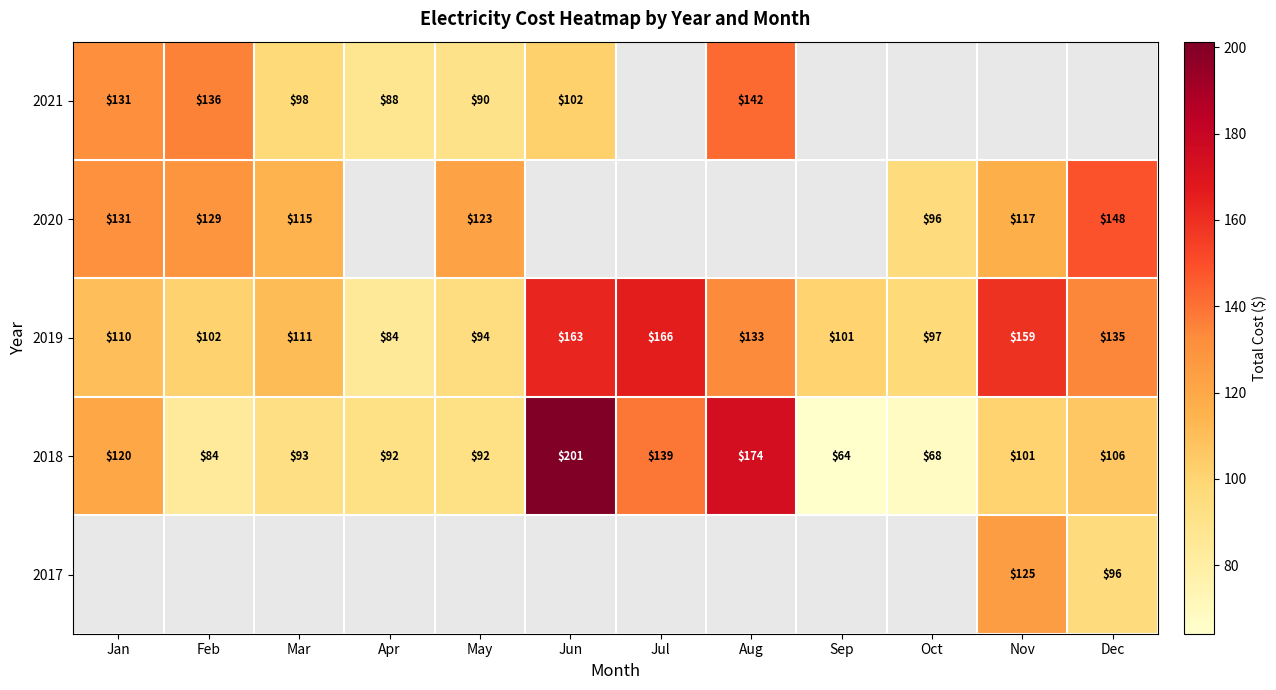

How many categories are shown in the chart?

12